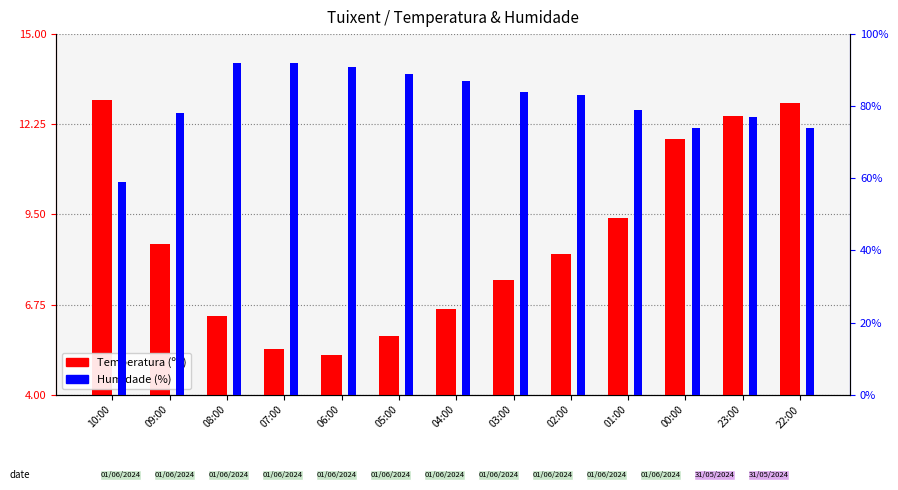

How many series are shown in this chart?

2